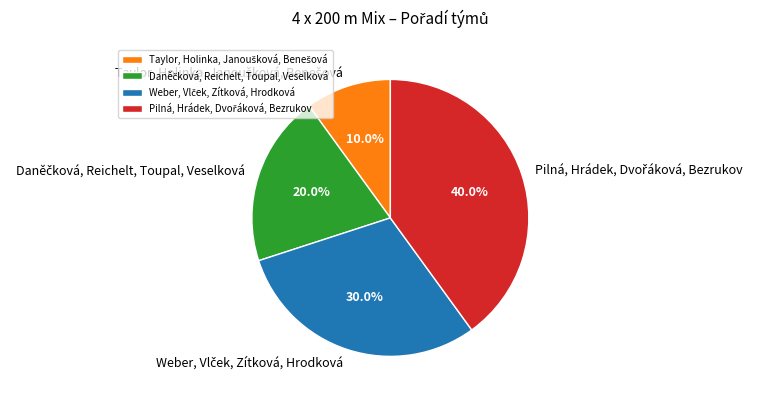

Is there any slice that represents more than half of the pie?

No